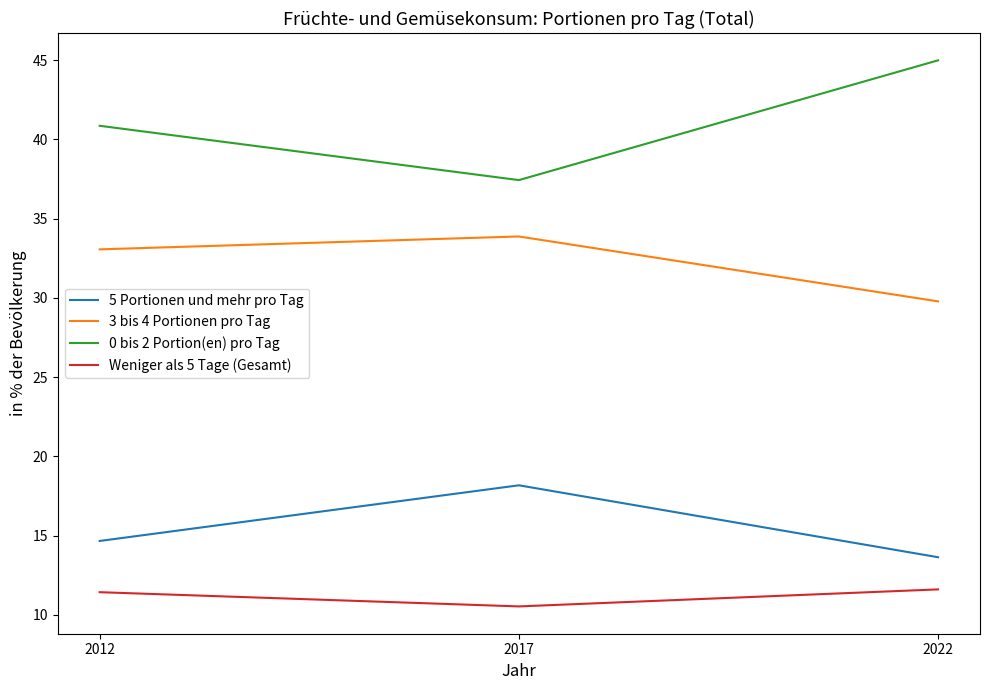

Is this an area chart (filled region under the line)?

No